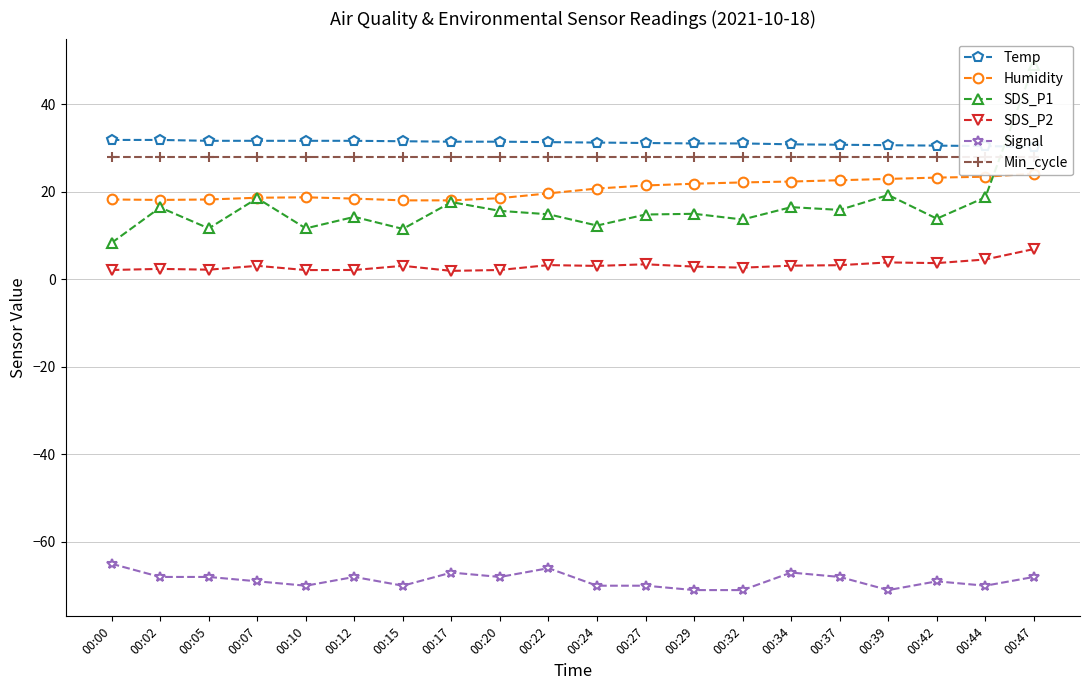

True or false: SDS_P2 has a value of 2.9 at 00:29.

True